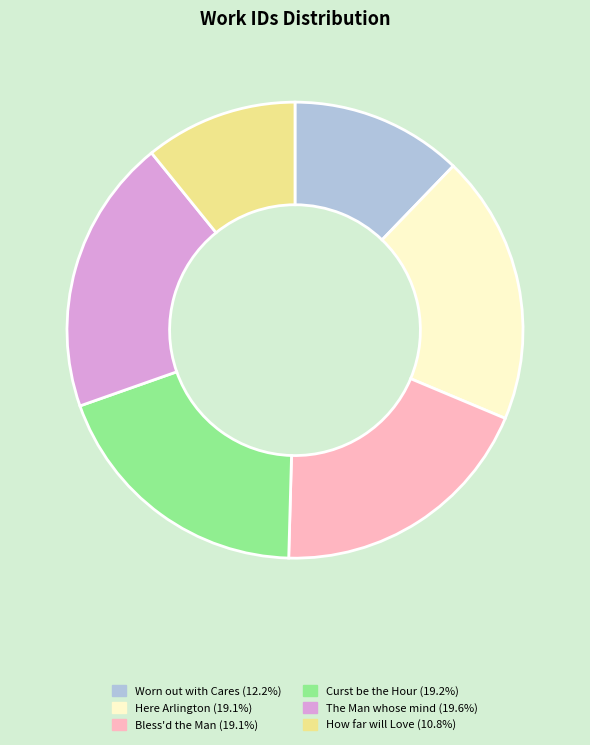

Approximately how many times larger is the value at How far will Love (10.8%) compared to Worn out with Cares (12.2%)?

0.9